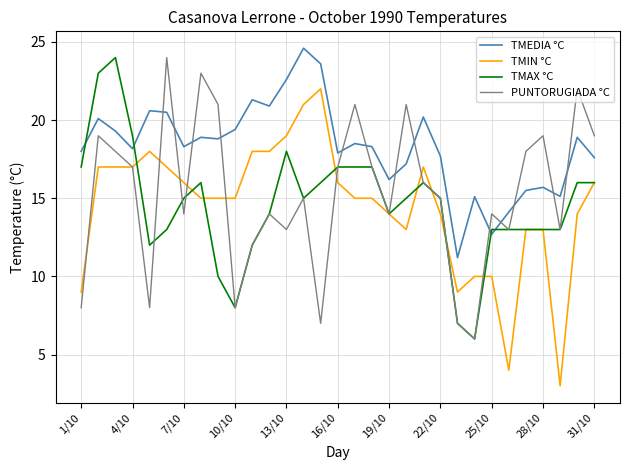

Which series has the largest total across all categories?

TMEDIA °C